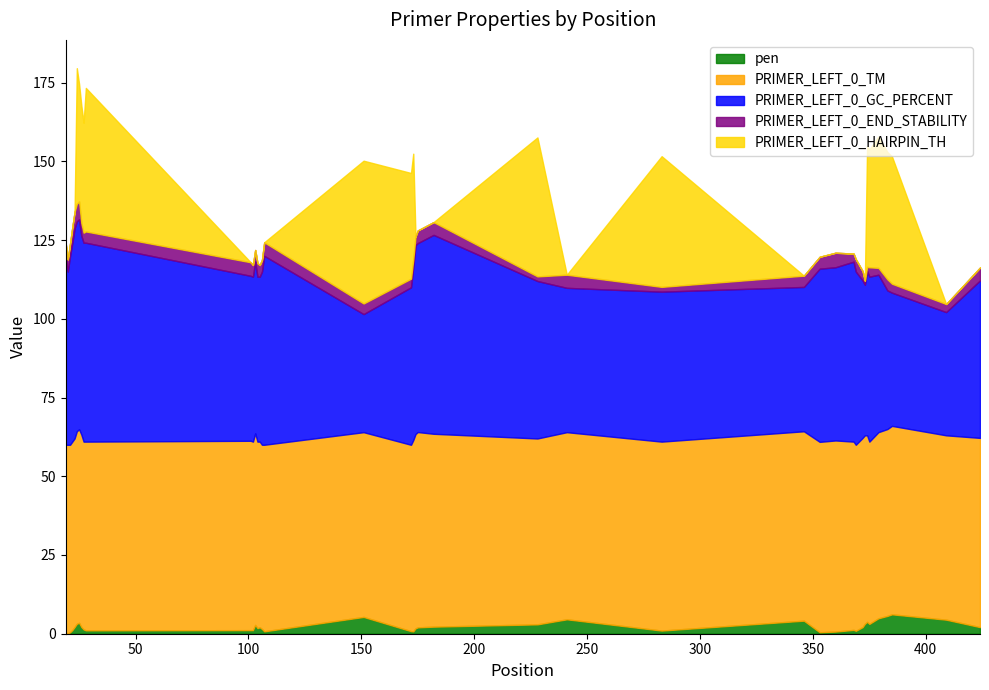

Which series changed the most between 21 and 228?

PRIMER_LEFT_0_HAIRPIN_TH